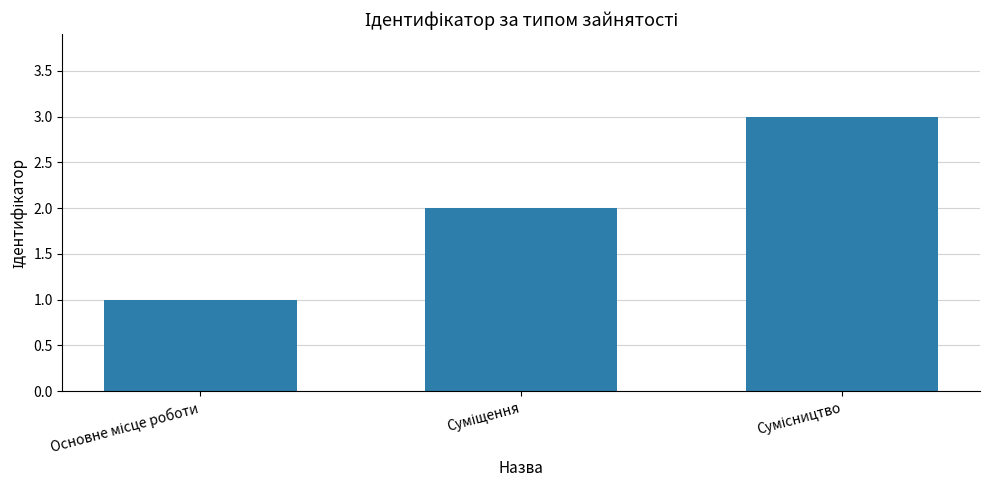

What is the sum of all values?

6